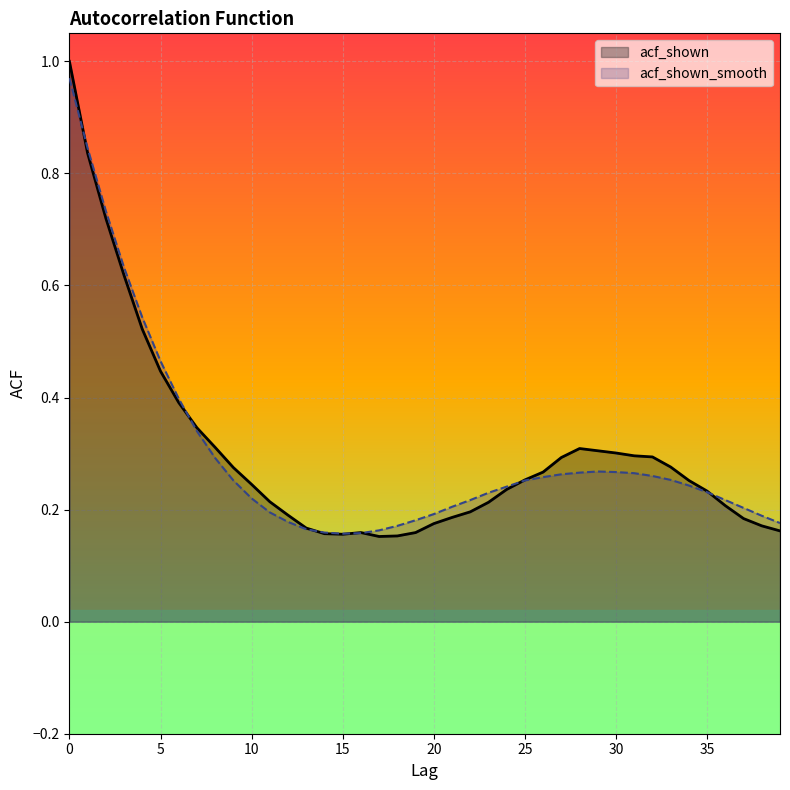

At which category does the chart reach its minimum across all series?

17